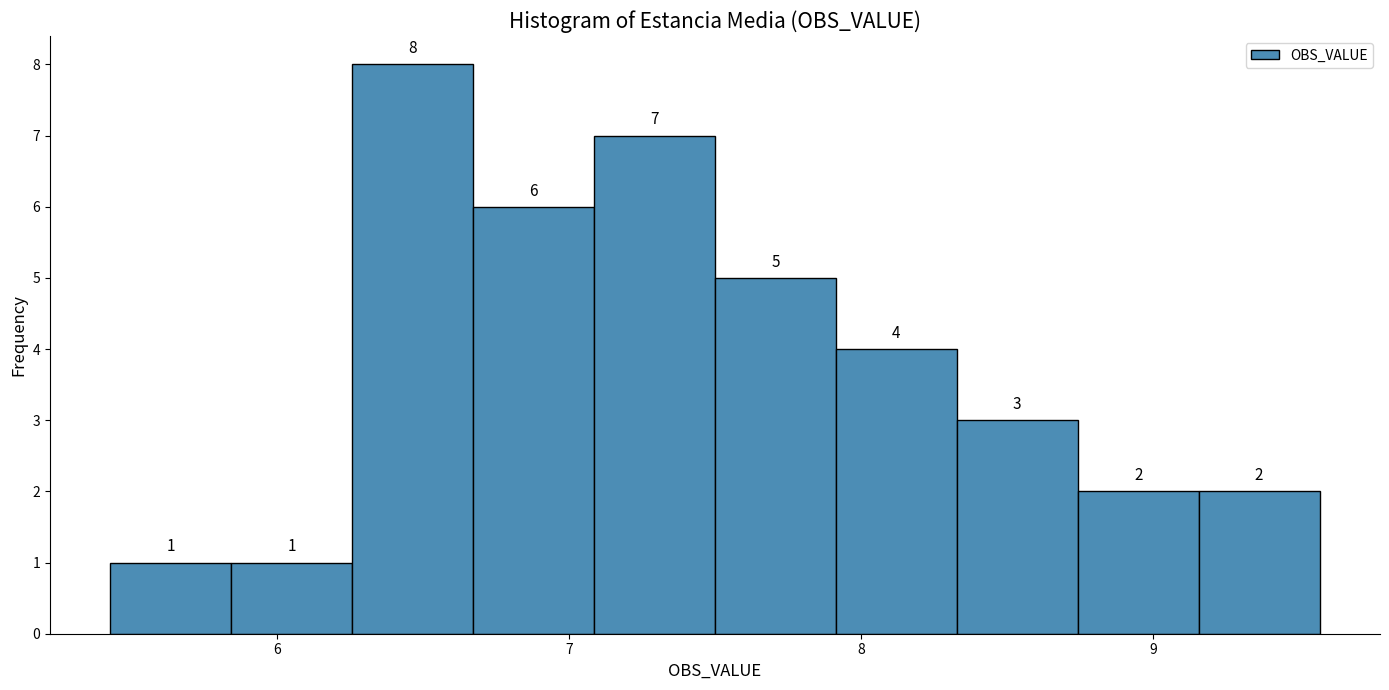

Reading left to right, transcribe this chart: for each bar, give the range it covers on the x-axis and its height. The bar edges are not printed on the chart, so give them approximately, as read against the axis.

5.4 to 5.8: 1
5.8 to 6.3: 1
6.3 to 6.7: 8
6.7 to 7.1: 6
7.1 to 7.5: 7
7.5 to 7.9: 5
7.9 to 8.3: 4
8.3 to 8.7: 3
8.7 to 9.2: 2
9.2 to 9.6: 2